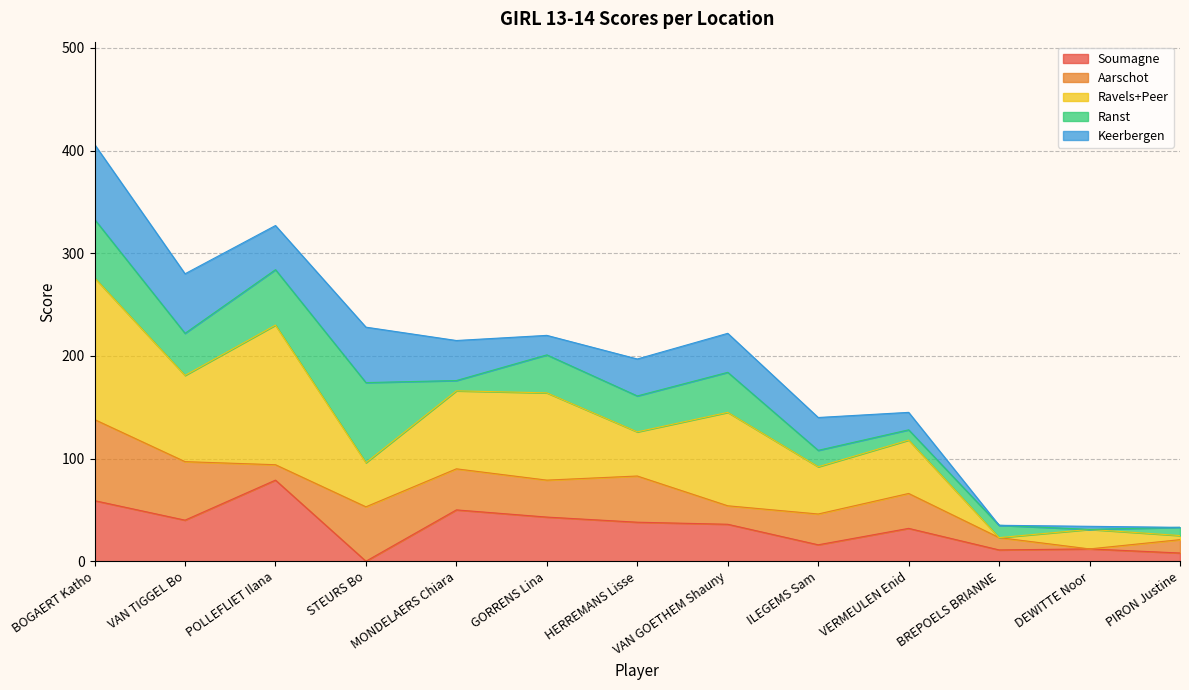

True or false: Keerbergen has more than 1 interior local peaks.

True